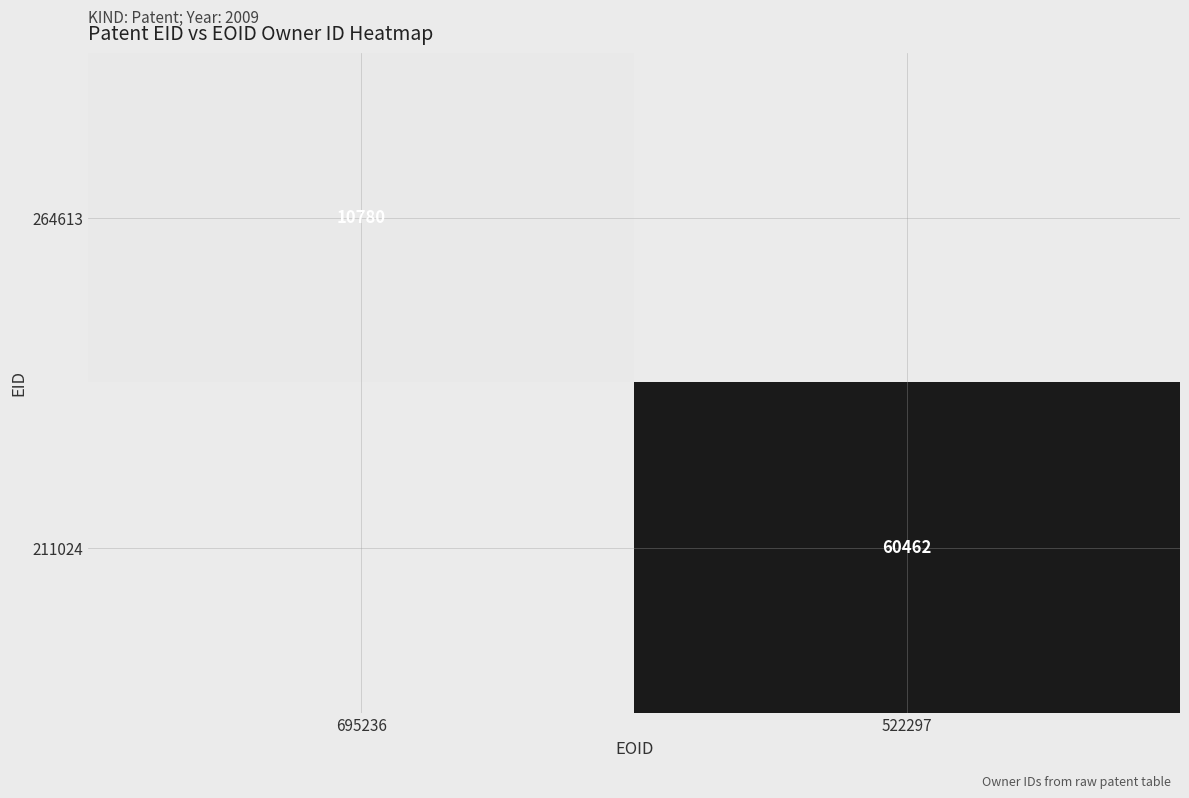

Is the value of 211024 at 522297 greater than the value of 264613 at 695236?

Yes